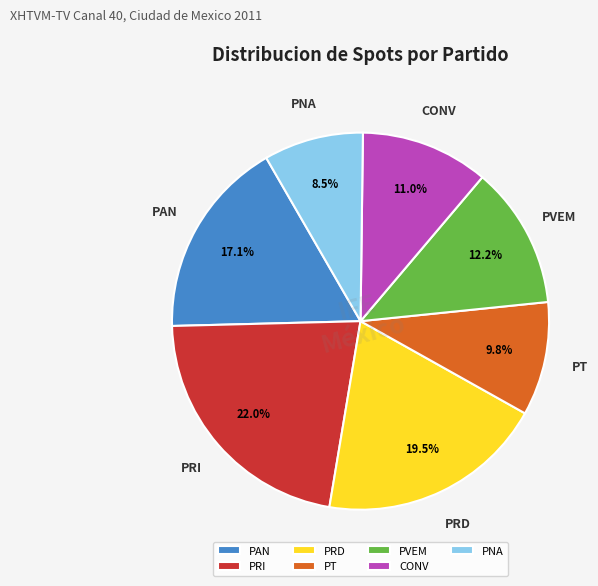

Is PRI the majority of the pie?

No